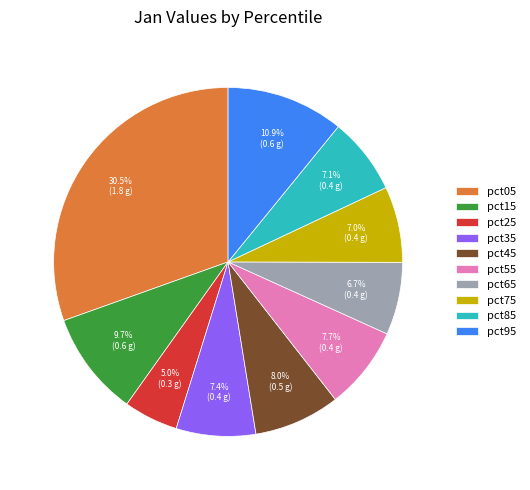

What portion of the pie excludes pct75?

93.0%